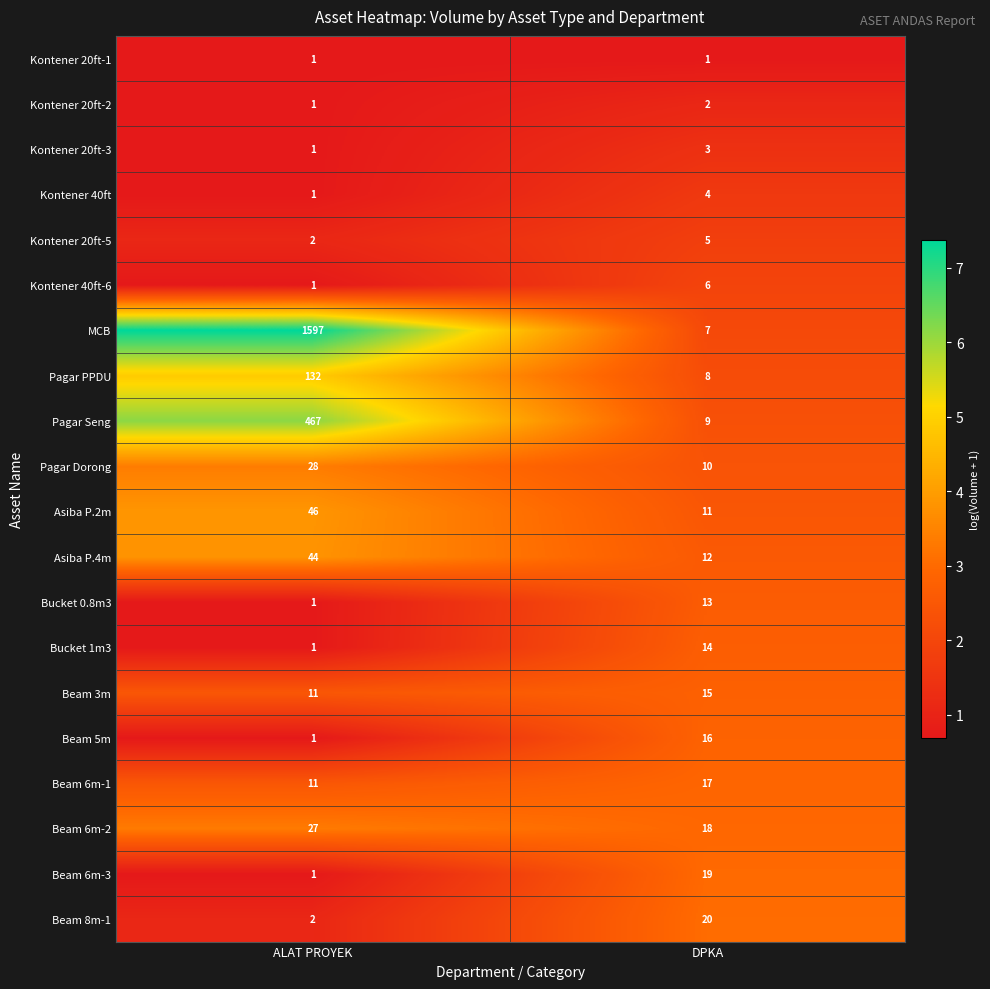

Which series has the widest spread of values?

MCB